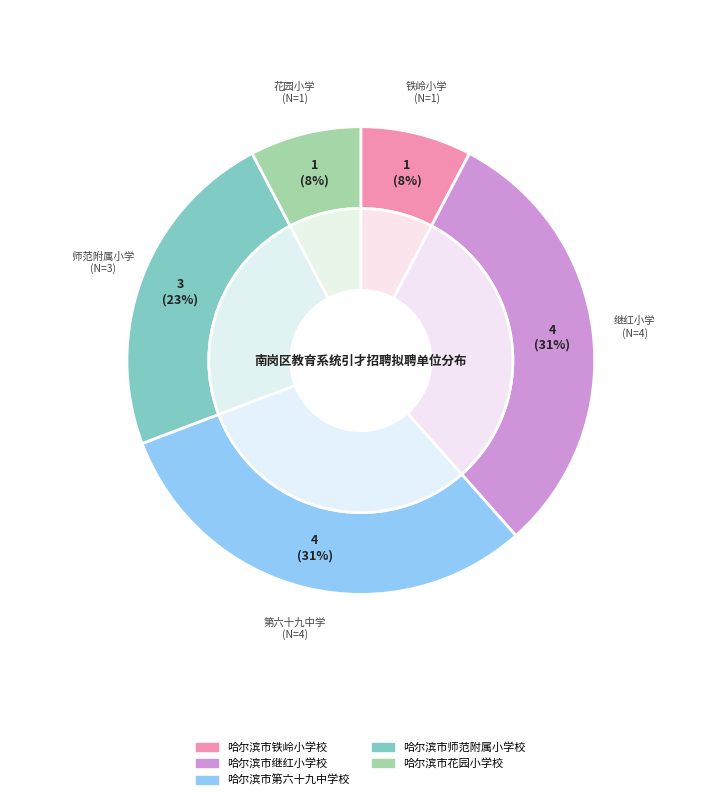

Approximately how many times larger is the value at 哈尔滨市铁岭小学校 compared to 哈尔滨市师范附属小学校?

0.3